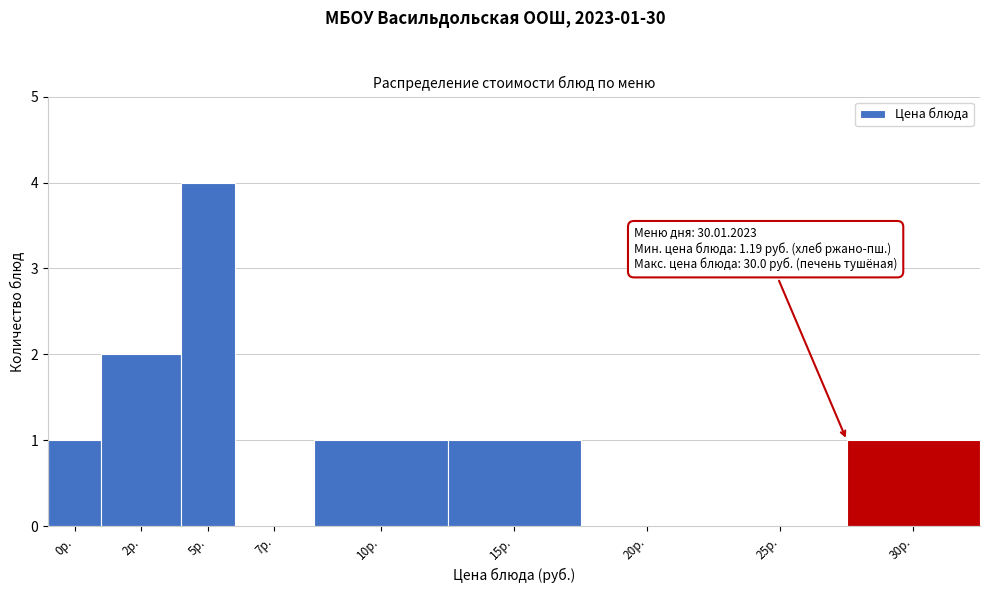

Reading right to left, extract all data points from this chart.

30р.=1	25р.=0	20р.=0	15р.=1	10р.=1	7р.=0	5р.=4	2р.=2	0р.=1